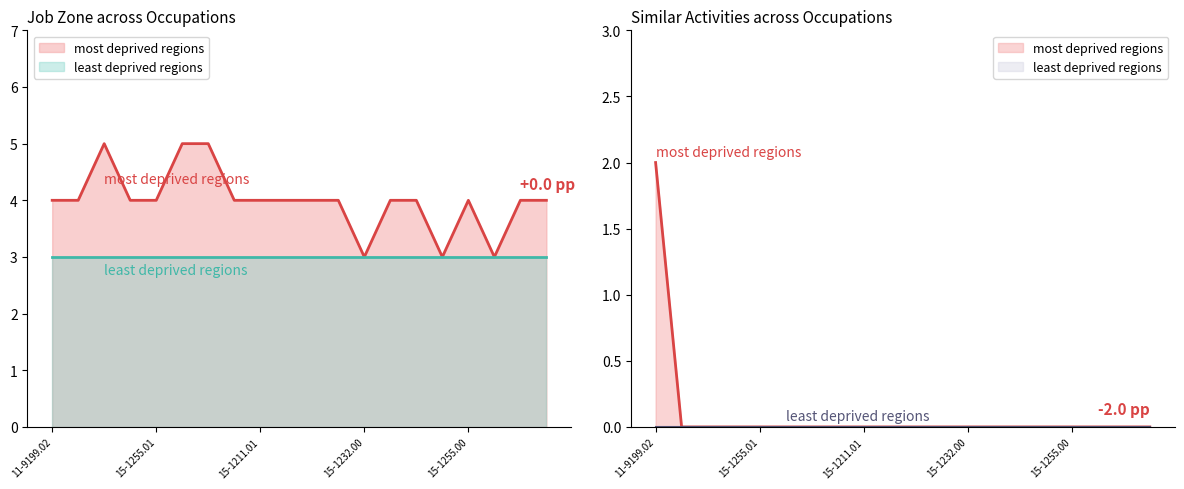

What position from the right is 15-2041.00?

14